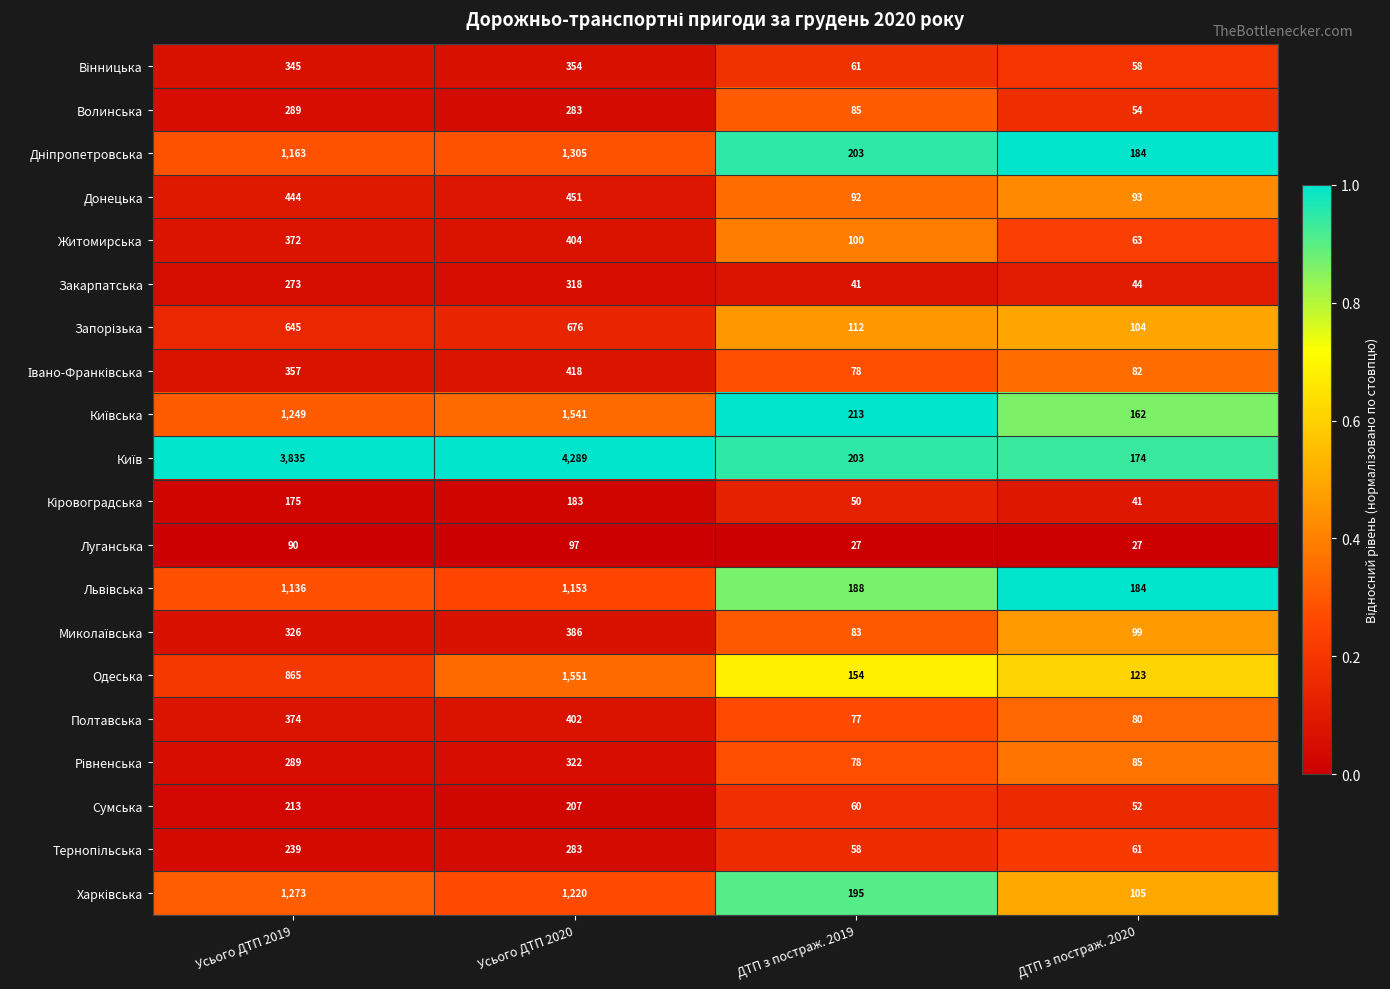

What is the total value across all series at ДТП з постраж. 2020?

1875